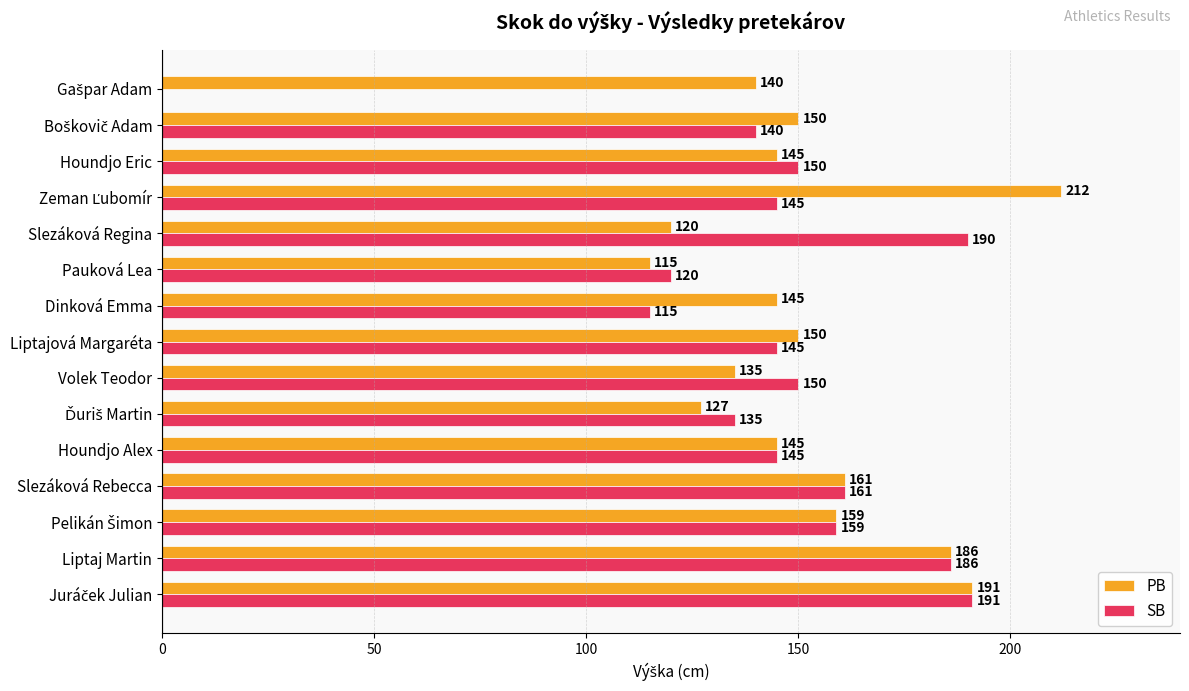

What is the greatest value displayed?

212